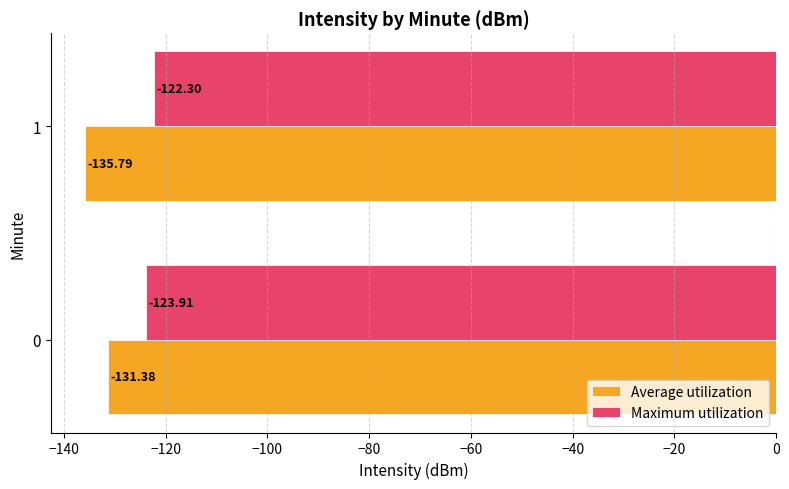

Is the value of Average utilization at 1 greater than the value of Maximum utilization at 0?

No